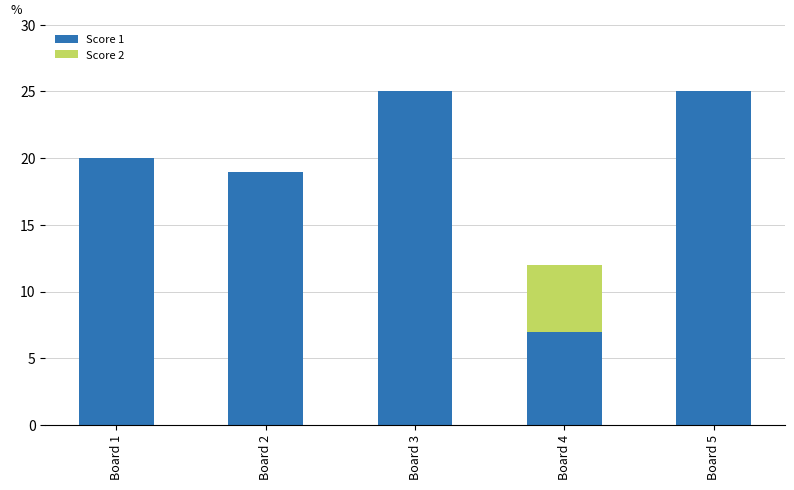

Are the bars horizontal?

No